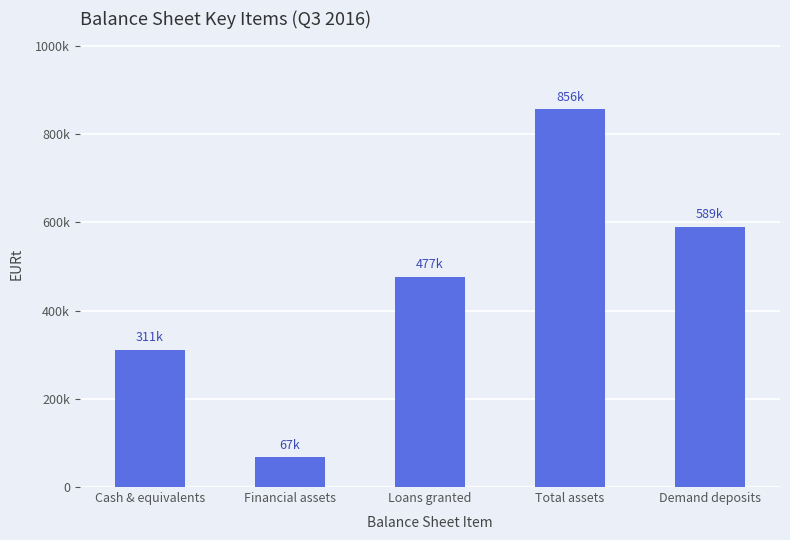

Does the chart contain any negative values?

No